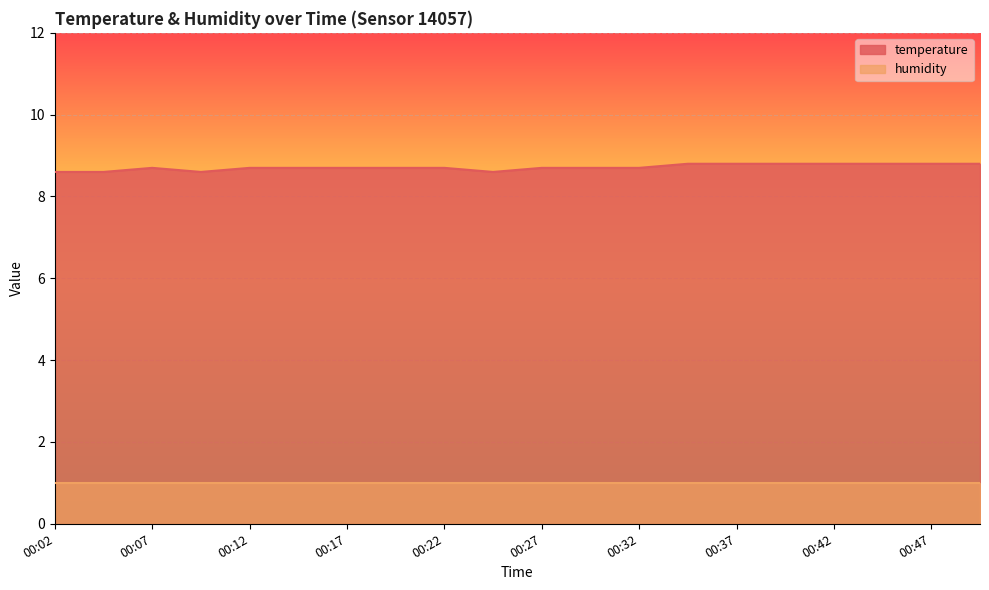

How many points are lower than both their immediate neighbors (excluding endpoints)?

2